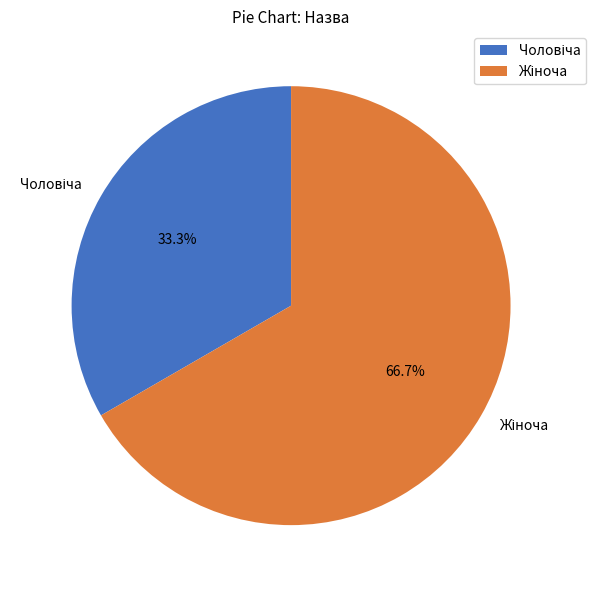

Is there any slice that represents more than half of the pie?

Yes